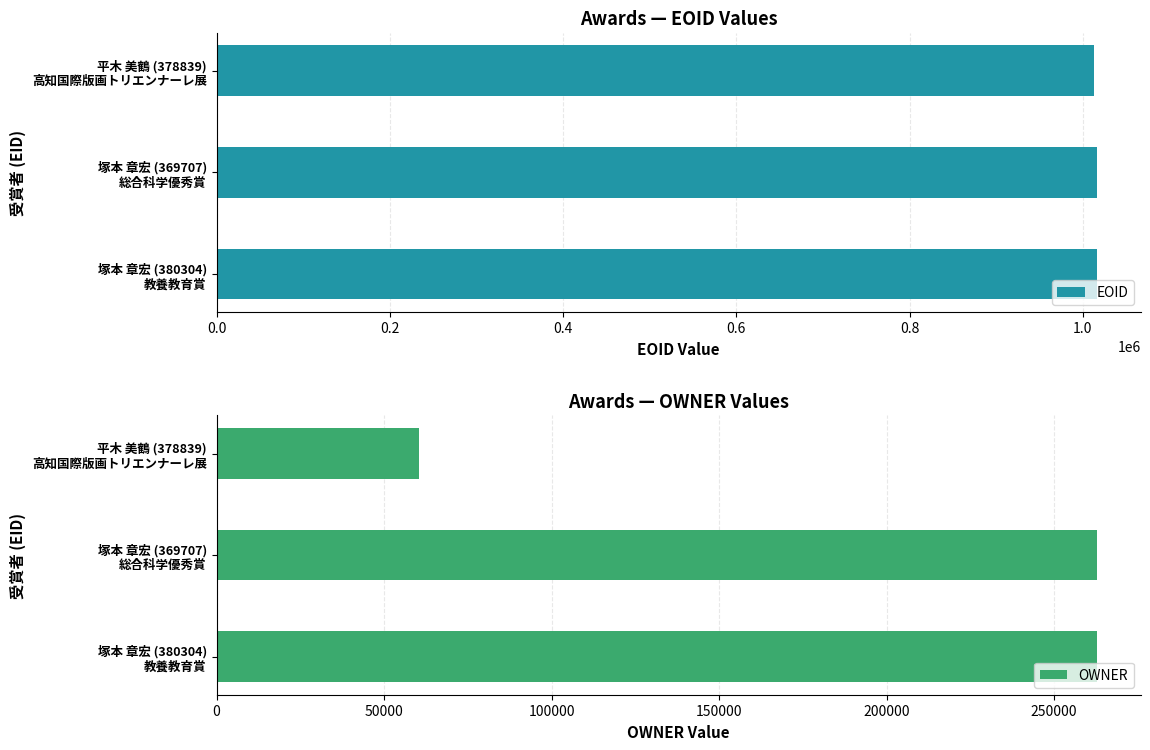

Rank the series by their average value, from lowest to highest.

OWNER, EOID